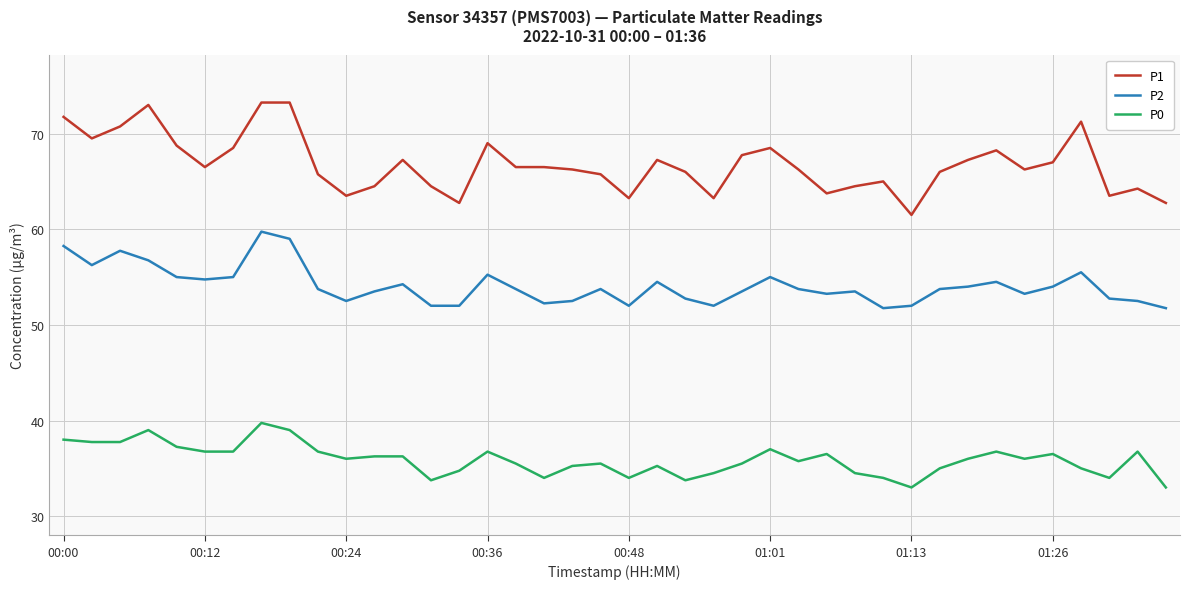

Which series has the largest total across all categories?

P1